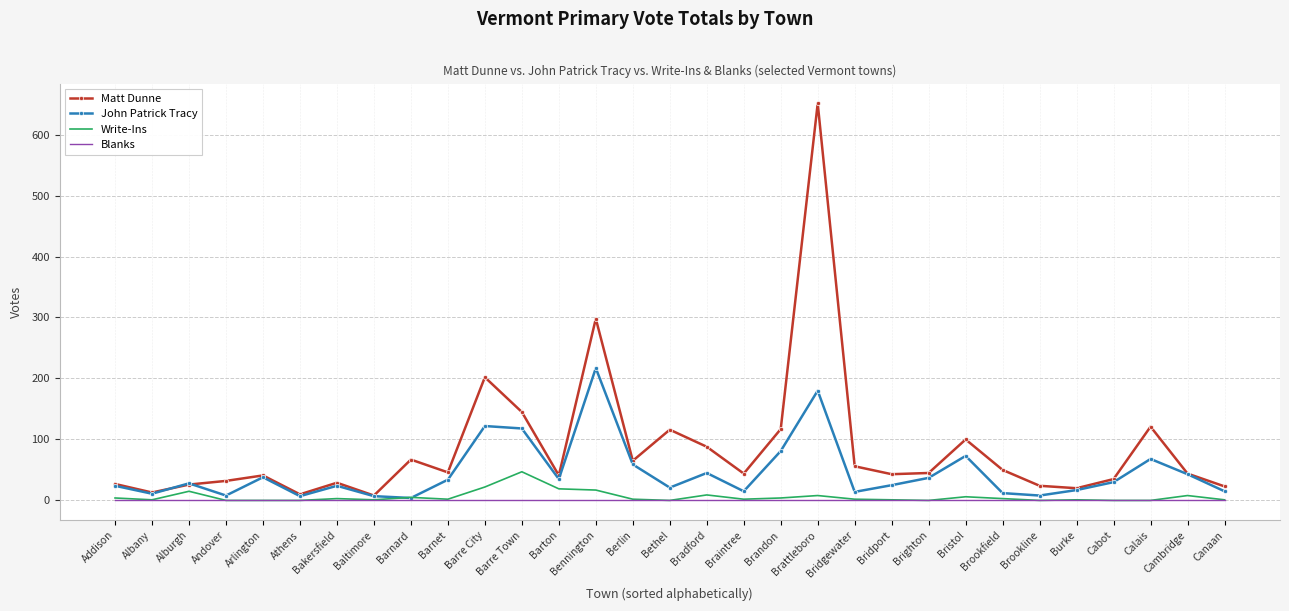

What is the difference between the highest and lowest values at Calais?

121